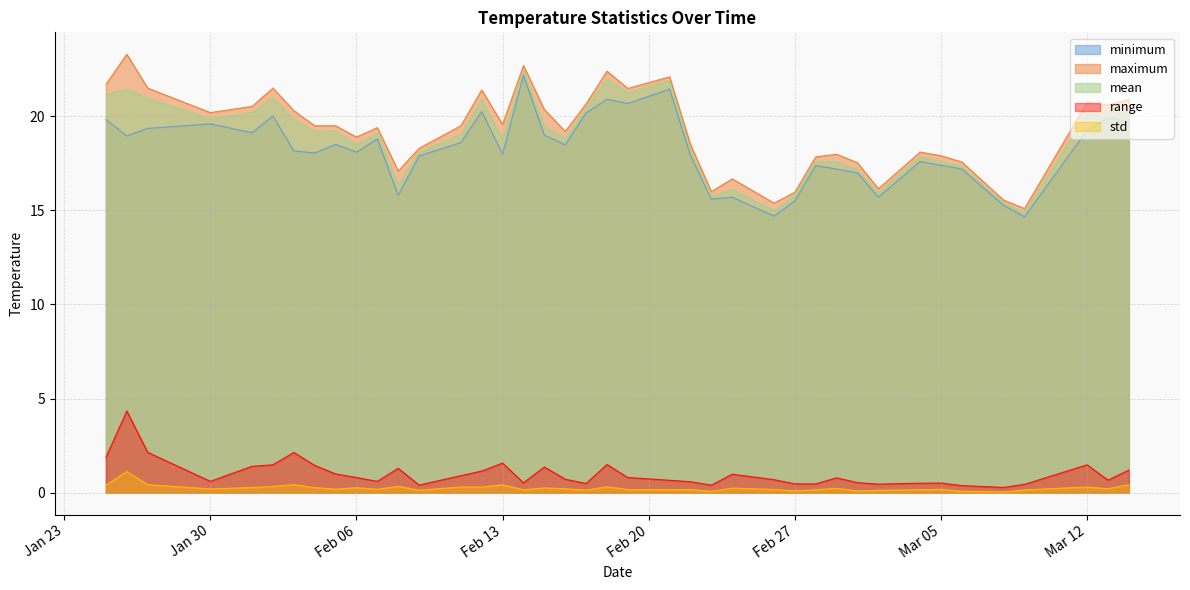

Is it true that mean equals 15.8 at Feb 27?

True